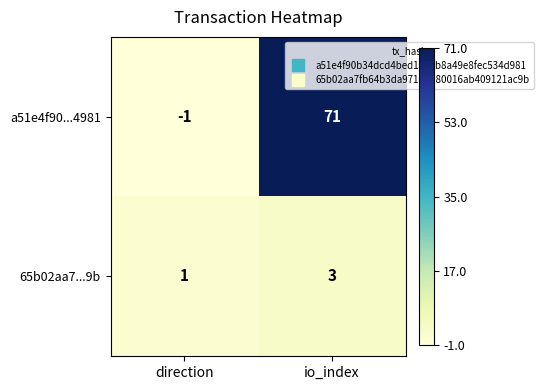

Which series has the widest spread of values?

a51e4f90...4981